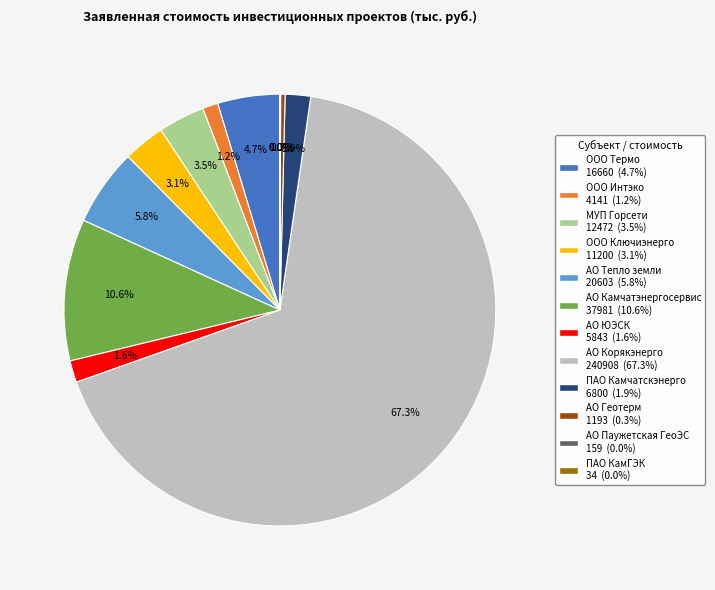

To the nearest percent, what is the average slice percentage?

8%